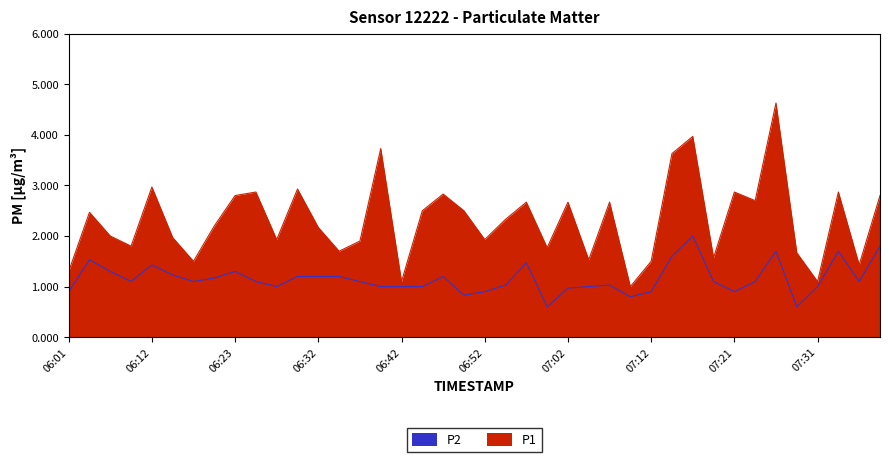

How many data points does each series have?

40